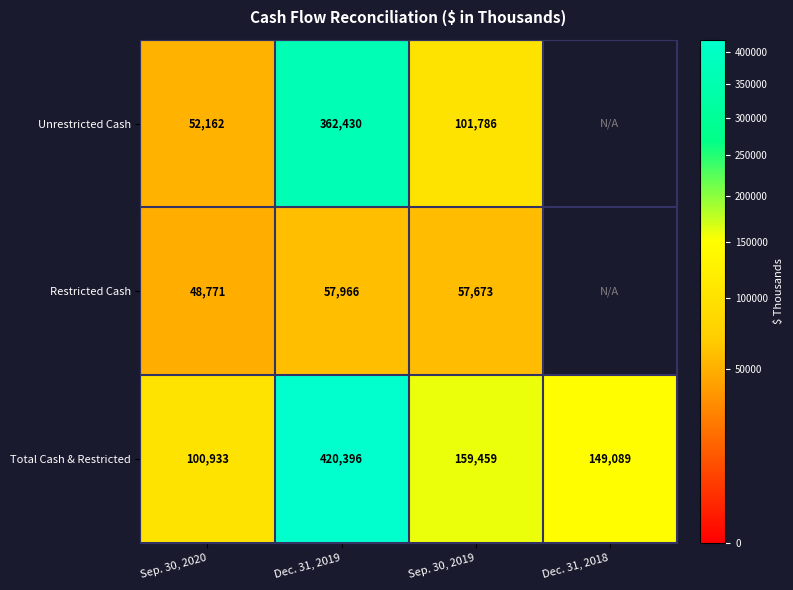

What is the spread (max minus min) of values at Dec. 31, 2019?

362430